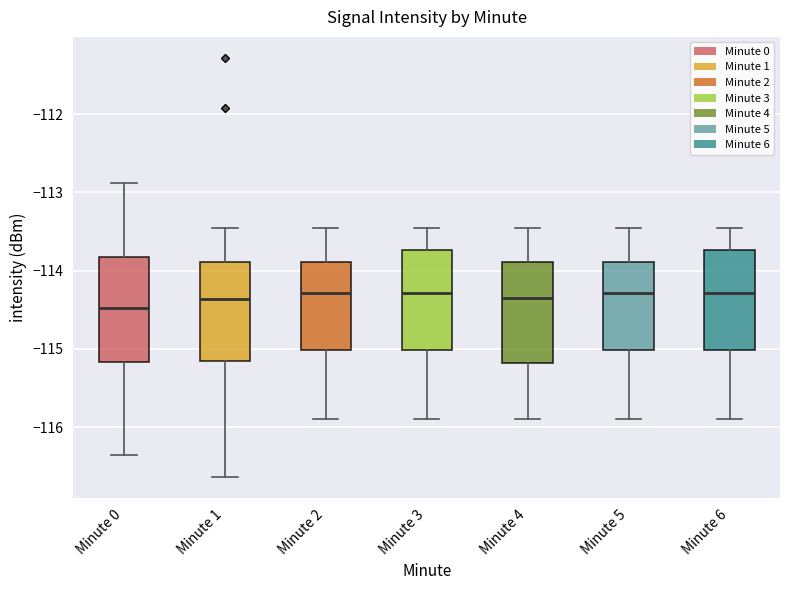

Reading left to right, transcribe this box plot: for each box, give where its median line is, the range the box spans, and where its two whiskers end, as read against the y-axis. The values are not printed on the chart, so give them approximately, as read against the axis.

Minute 0: median -114.5, box -115.2 to -113.8, whiskers -116.4 to -112.9
Minute 1: median -114.4, box -115.2 to -113.9, whiskers -116.6 to -113.5
Minute 2: median -114.3, box -115.0 to -113.9, whiskers -115.9 to -113.5
Minute 3: median -114.3, box -115.0 to -113.7, whiskers -115.9 to -113.5
Minute 4: median -114.3, box -115.2 to -113.9, whiskers -115.9 to -113.5
Minute 5: median -114.3, box -115.0 to -113.9, whiskers -115.9 to -113.5
Minute 6: median -114.3, box -115.0 to -113.7, whiskers -115.9 to -113.5